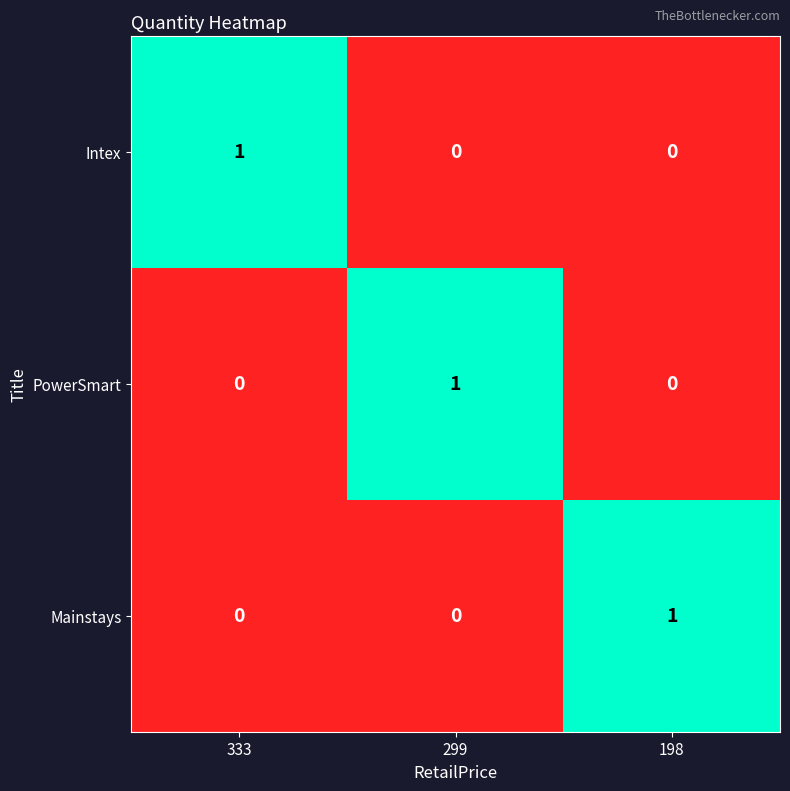

How many Intex values are between 0 and 1?

3